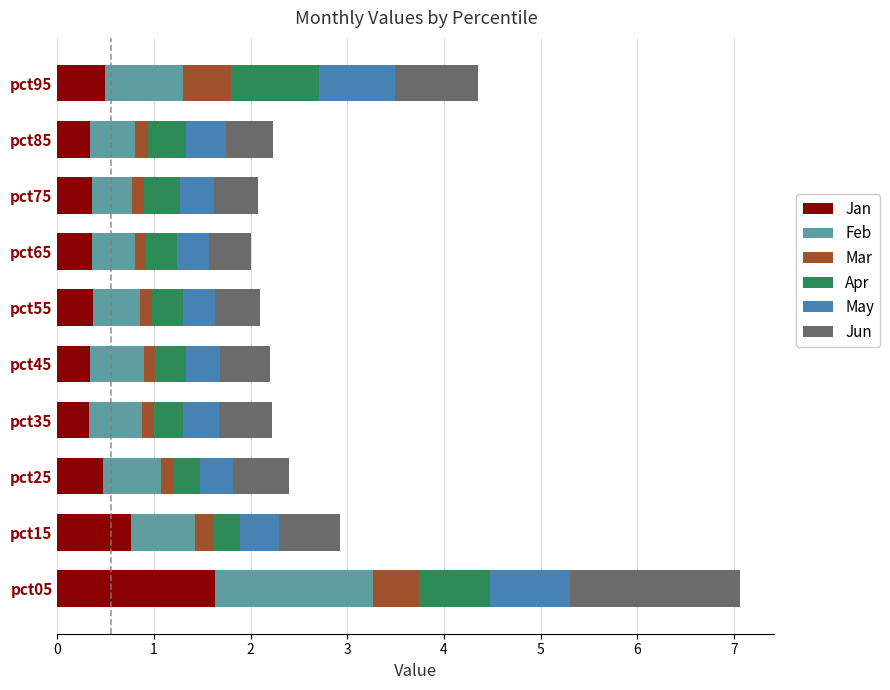

Is it true that Jan equals 1.3 at pct15?

False